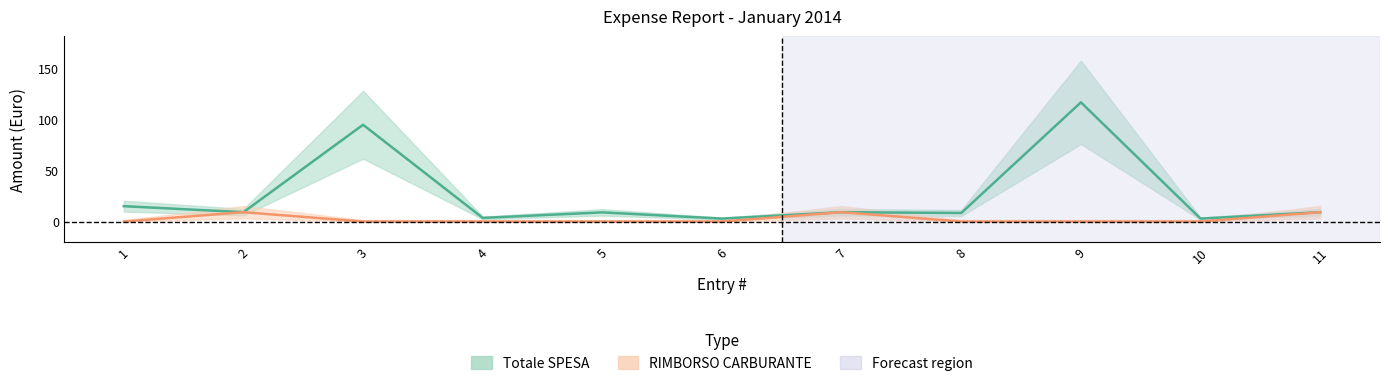

Reading right to left, list all the values displayed in this chart.

Totale SPESA: 11=9.2	10=2.9	9=117.0	8=8.4	7=9.2	6=2.9	5=9.0	4=3.6	3=95.0	2=9.2	1=15.1
RIMBORSO CARBURANTE: 11=9.2	10=0.0	9=0.0	8=0.0	7=9.2	6=0.0	5=0.0	4=0.0	3=0.0	2=9.2	1=0.0